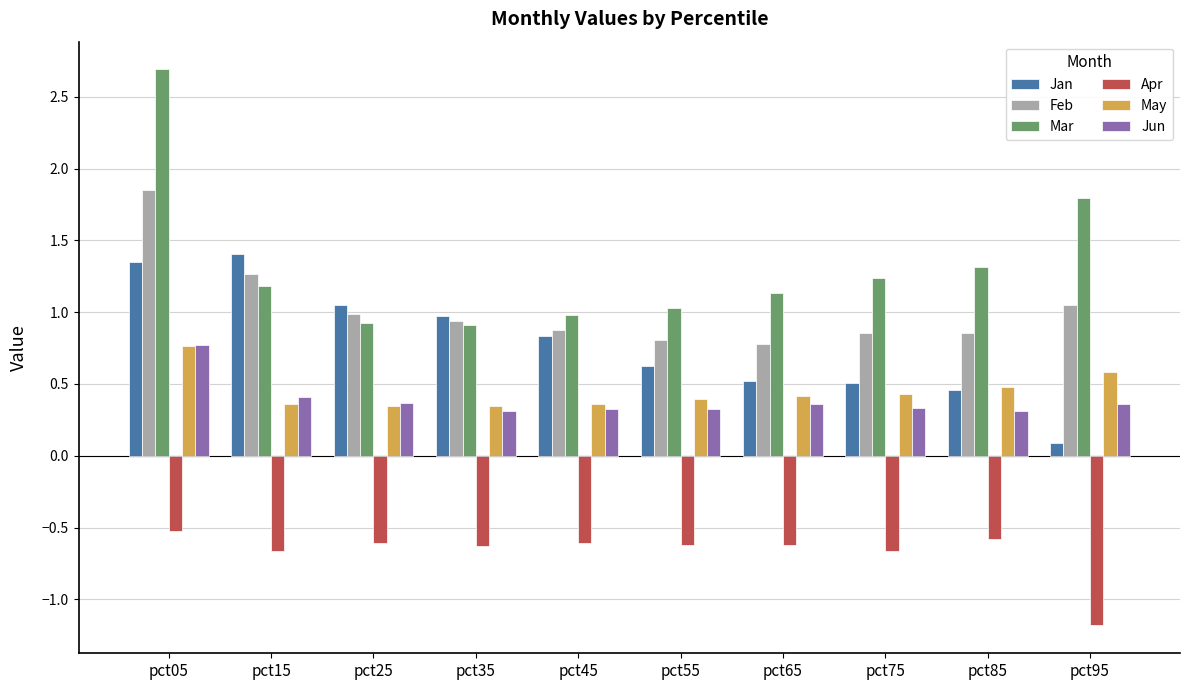

What is the sum of the Apr values at pct65 and pct85?

-1.2